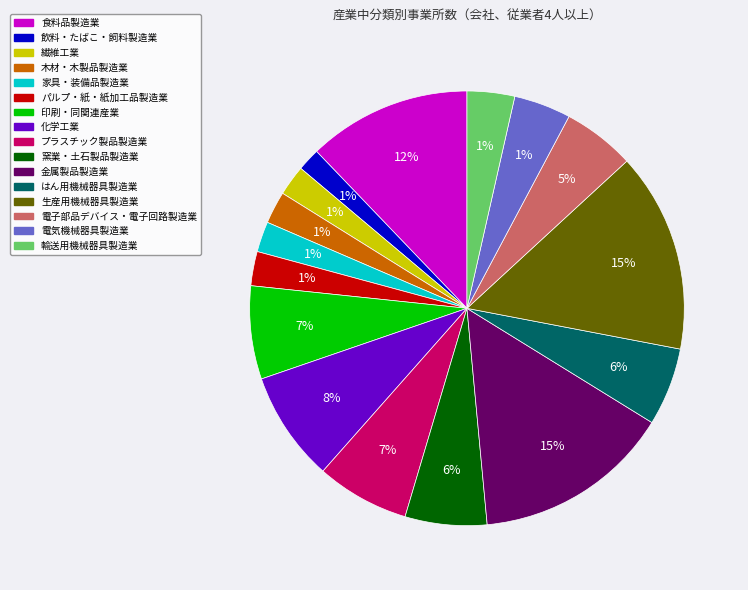

Does 金属製品製造業 represent more than half of the total?

No